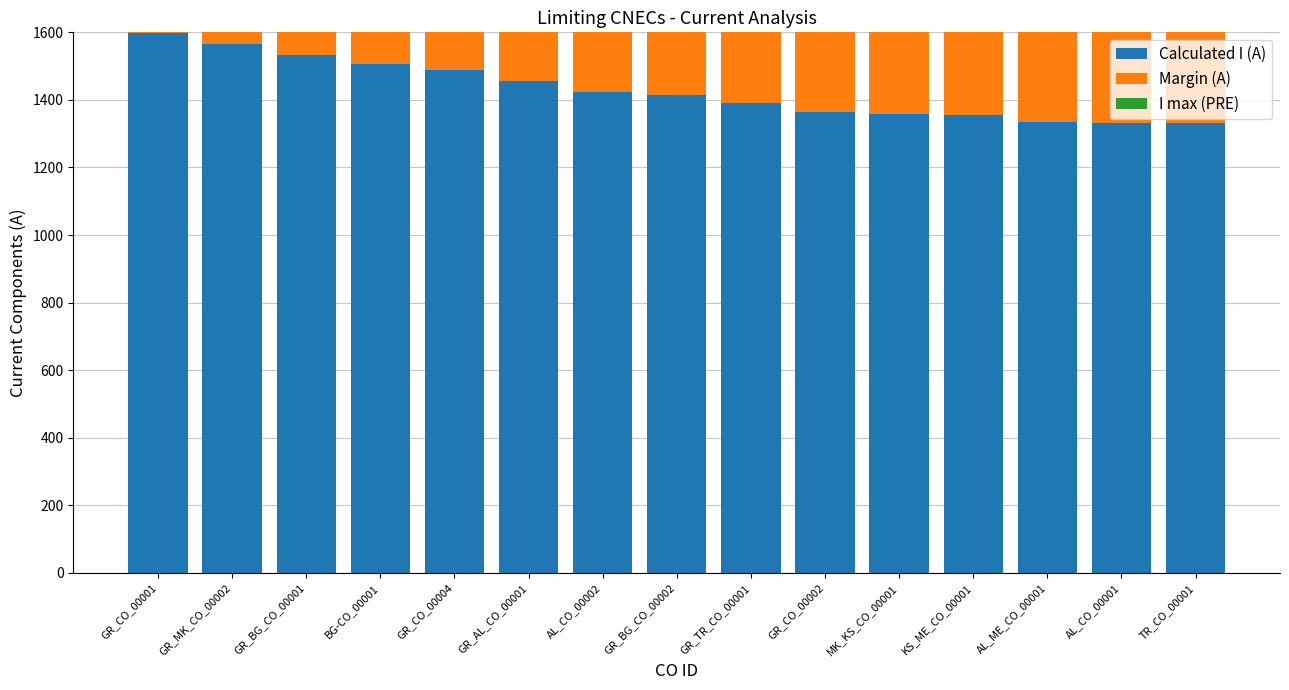

True or false: Calculated I (A) has a value of 1333 at AL_CO_00001.

True